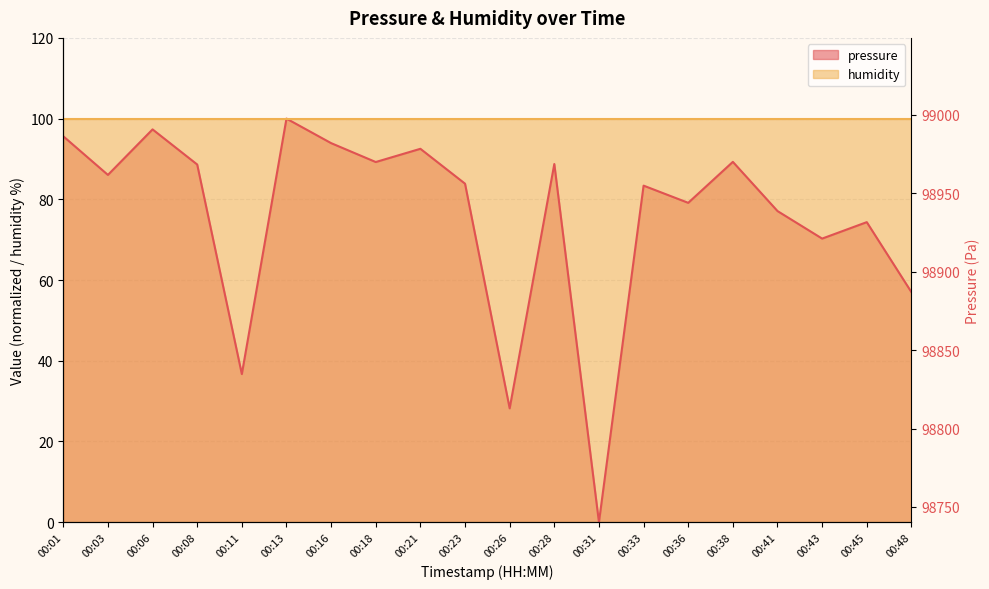

Where is the data nearest to the value 50?

00:48